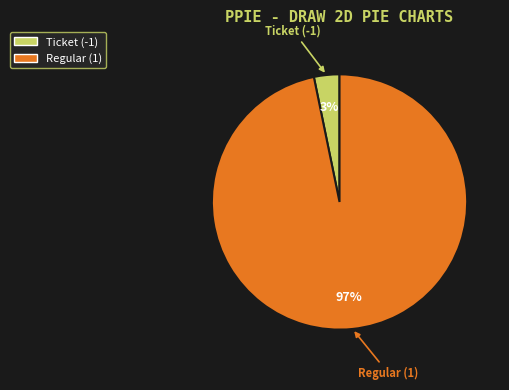

What percentage is the Regular (1) slice, to the nearest percent?

97%